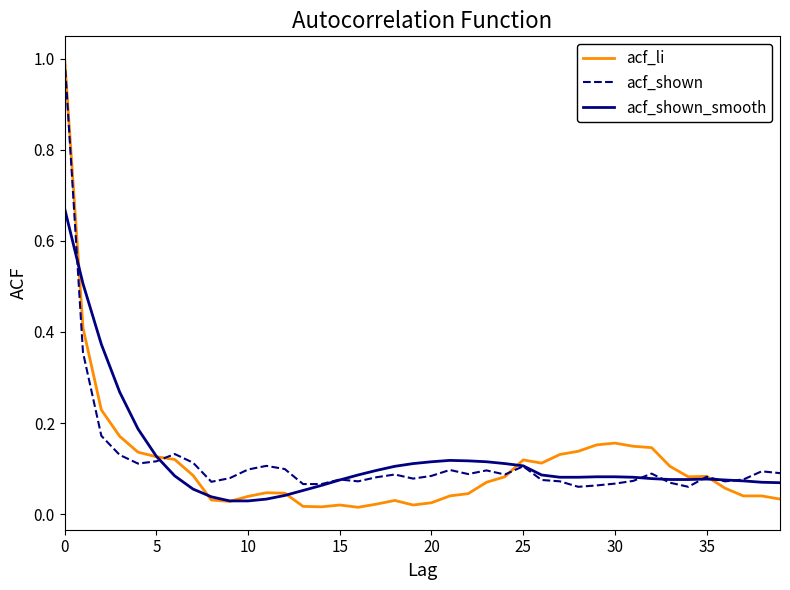

What is the maximum value shown in the chart?

1.0